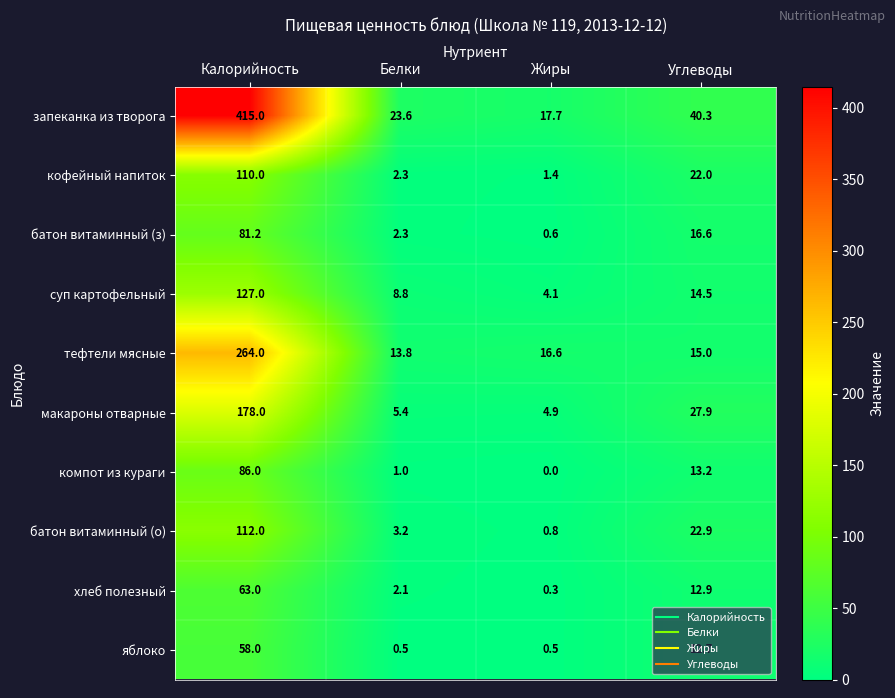

What is the spread (max minus min) of values at Углеводы?

27.6